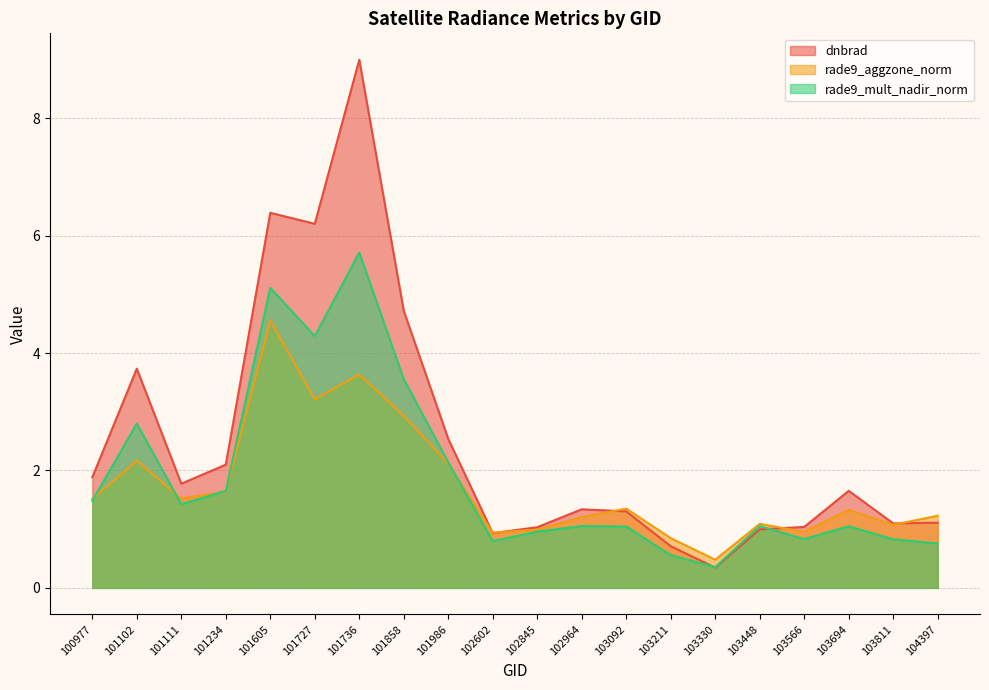

Reading left to right, list all the values displayed in this chart.

dnbrad: 1.9	3.7	1.8	2.1	6.4	6.2	9.0	4.7	2.5	0.9	1.0	1.3	1.3	0.7	0.3	1.0	1.0	1.7	1.1	1.1
rade9_aggzone_norm: 1.5	2.2	1.5	1.6	4.6	3.2	3.6	2.9	2.1	0.9	1.0	1.2	1.4	0.8	0.5	1.1	1.0	1.3	1.1	1.2
rade9_mult_nadir_norm: 1.5	2.8	1.4	1.7	5.1	4.3	5.7	3.6	2.1	0.8	1.0	1.1	1.0	0.6	0.4	1.1	0.8	1.0	0.8	0.8